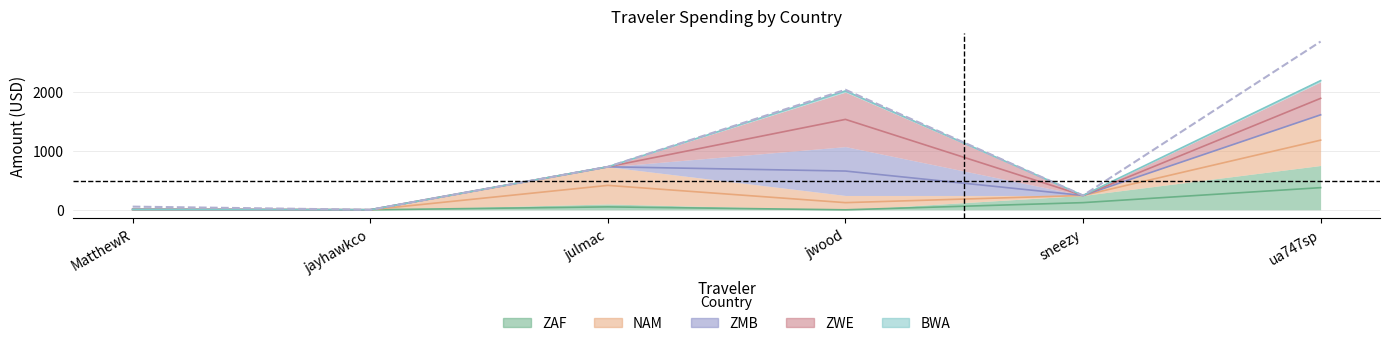

The value at ua747sp is 2845.2. True or false?

True